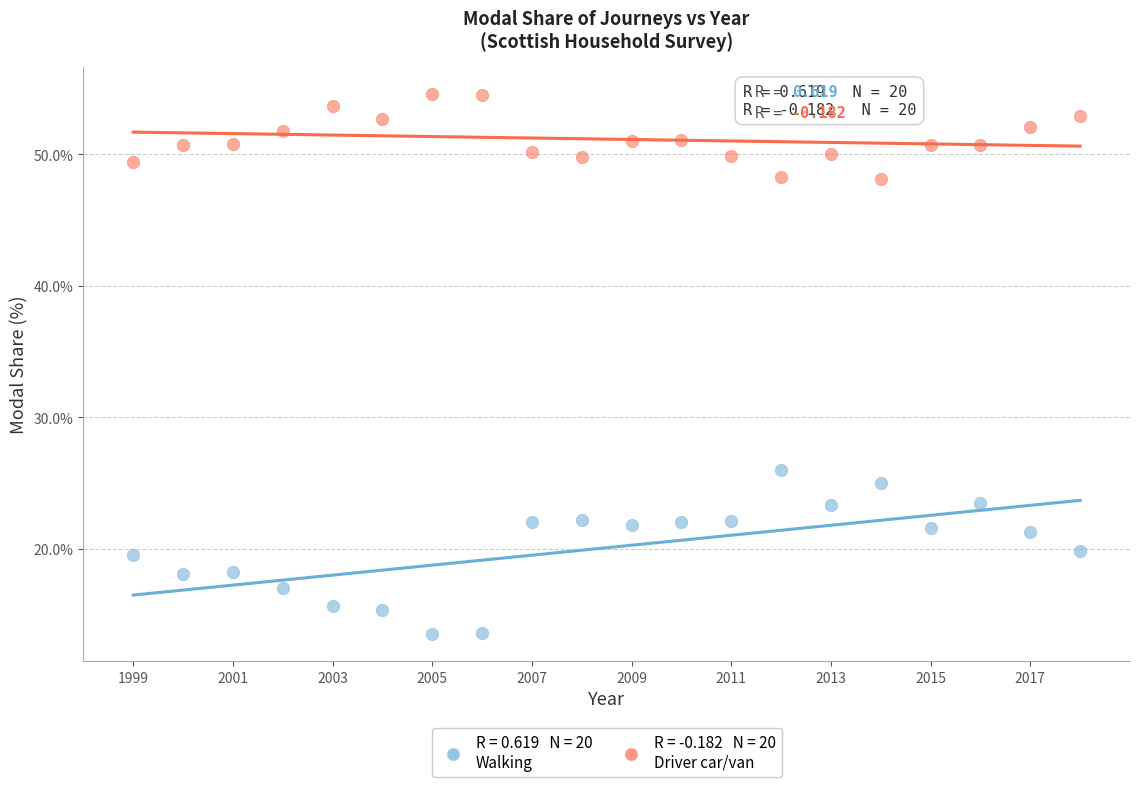

Across all data points, what is the range of Y values (max minus min)?

41.1